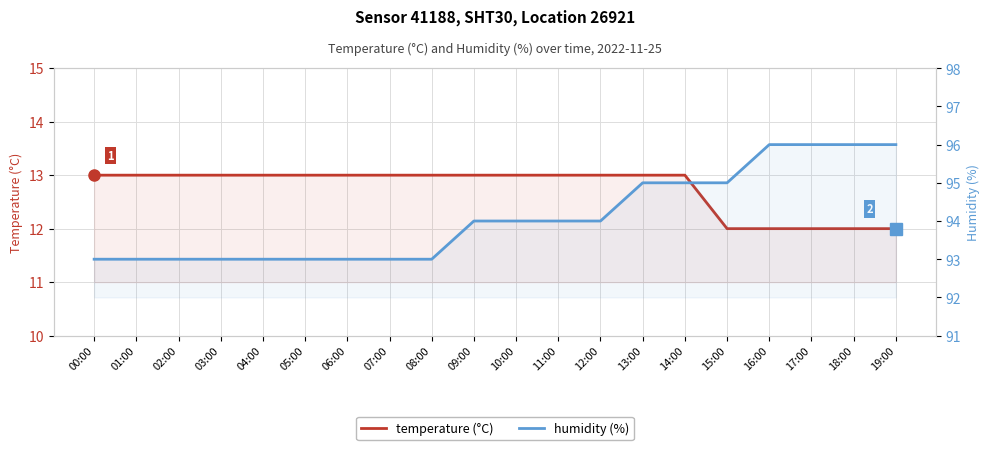

What is the label of the 2nd point from the right?

18:00